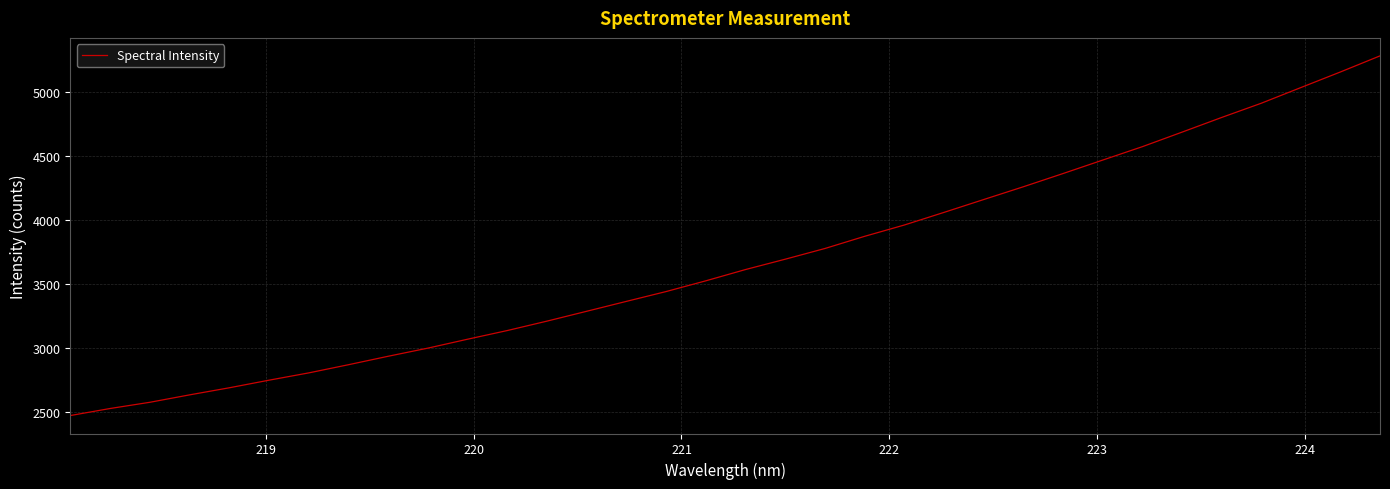

What is the greatest value displayed?

5286.1